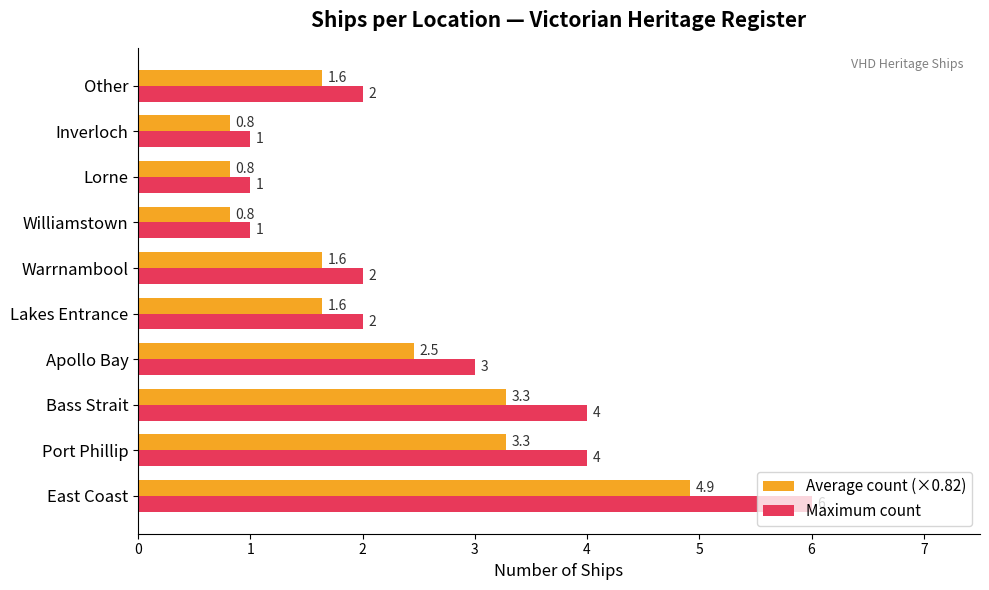

List the series in order of their peak value, lowest first.

Average count (×0.82), Maximum count